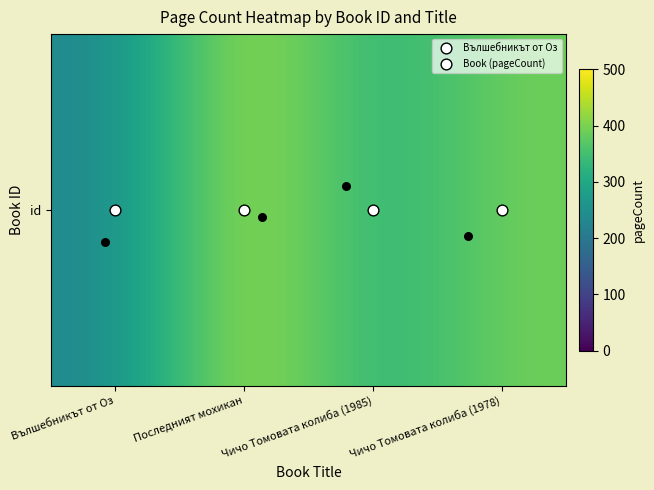

List the labels in order of value, smallest first.

Вълшебникът от Оз, Чичо Томовата колиба (1985), Чичо Томовата колиба (1978), Последният мохикан